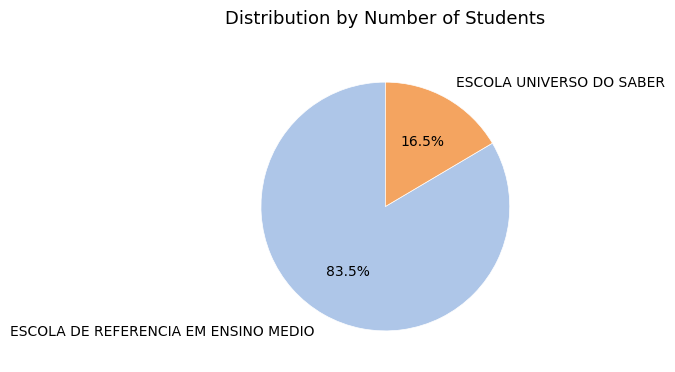

Is the sum of ESCOLA DE REFERENCIA EM ENSINO MEDIO and ESCOLA UNIVERSO DO SABER greater than half?

Yes